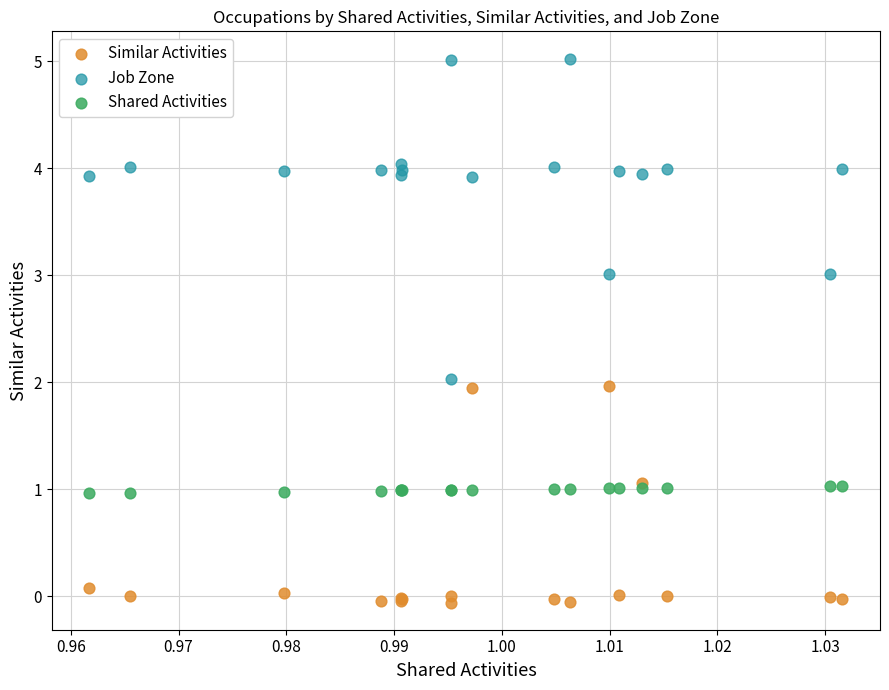

Which series has the widest spread of Y values?

Job Zone